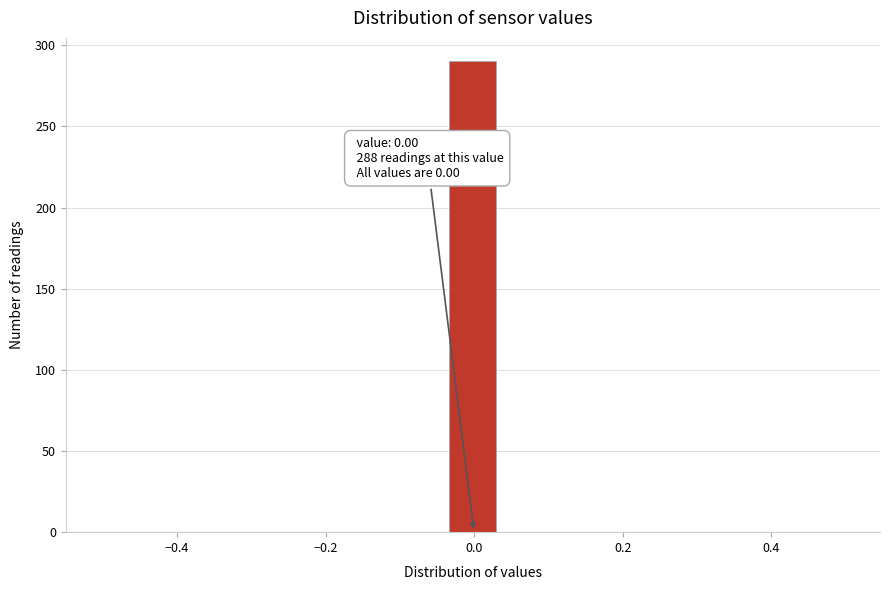

Read against the x-axis, roughly where is the centre of the tallest bar?

0.00